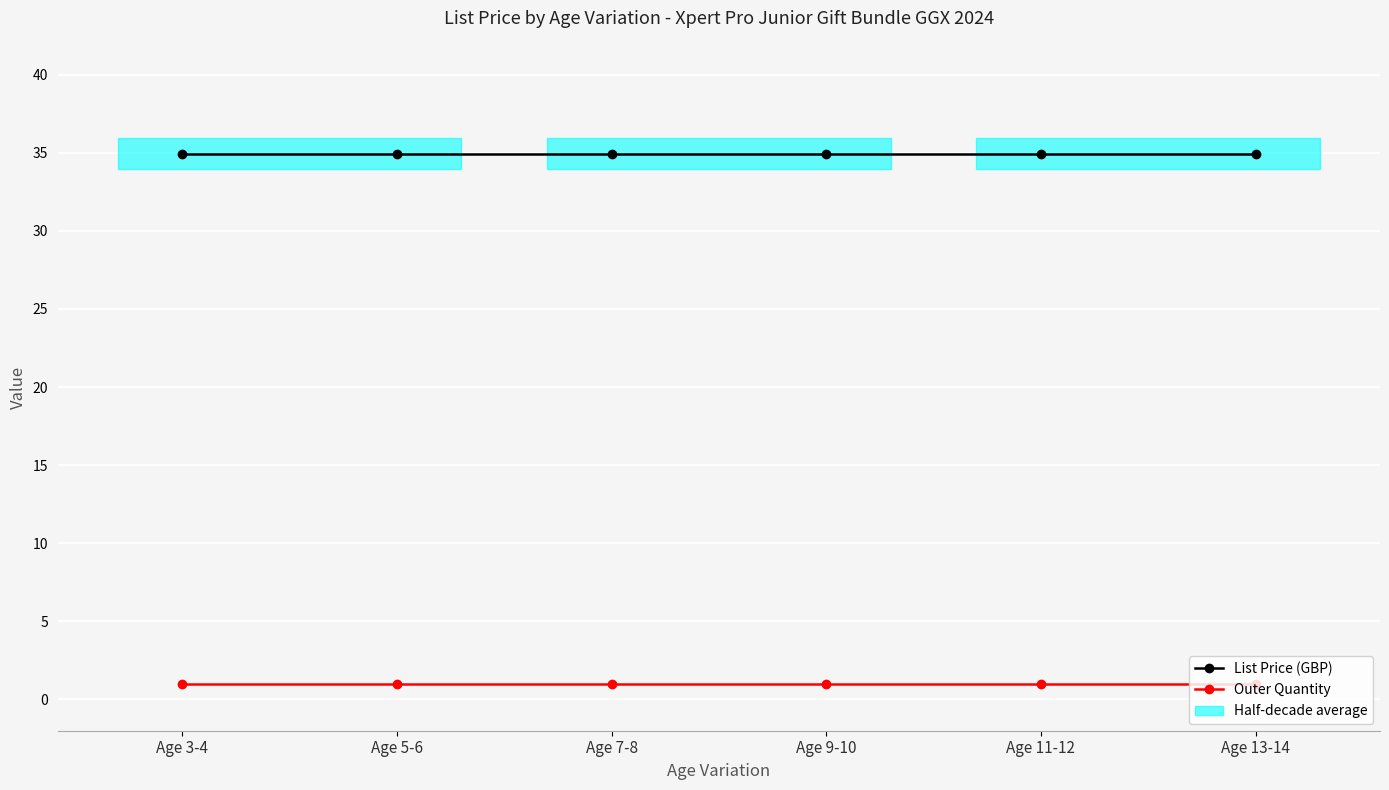

Which series has the largest total across all categories?

List Price (GBP)